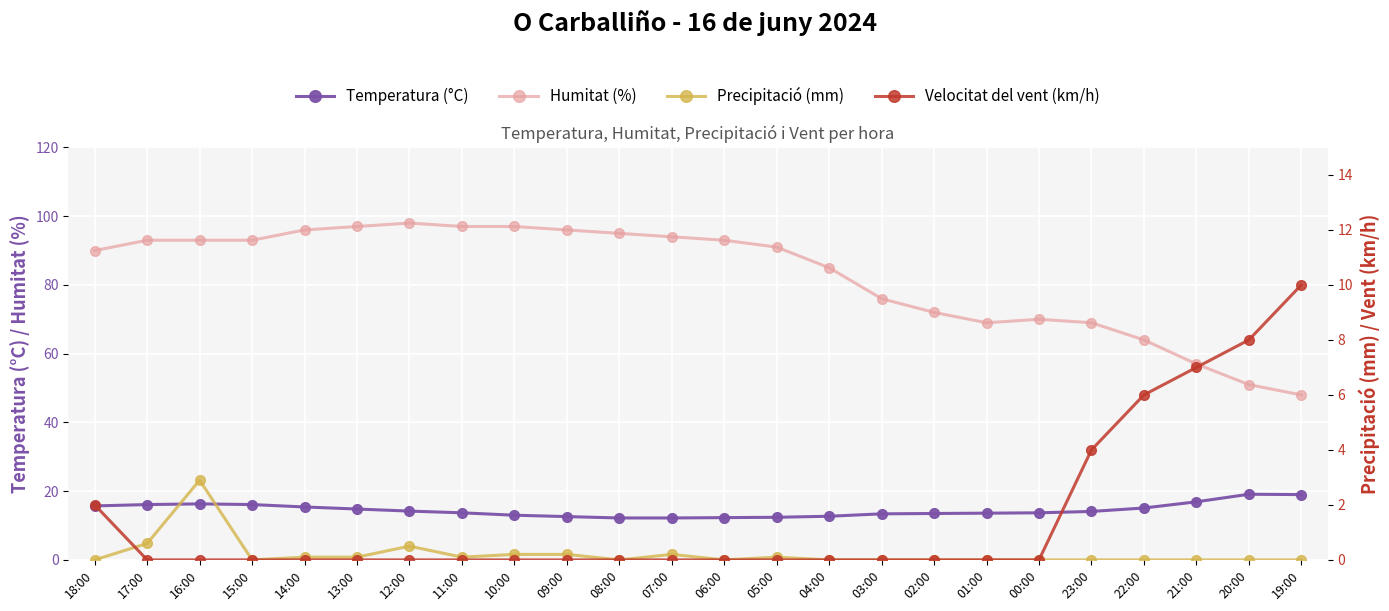

Which series changed the most between 12:00 and 09:00?

Humitat (%)